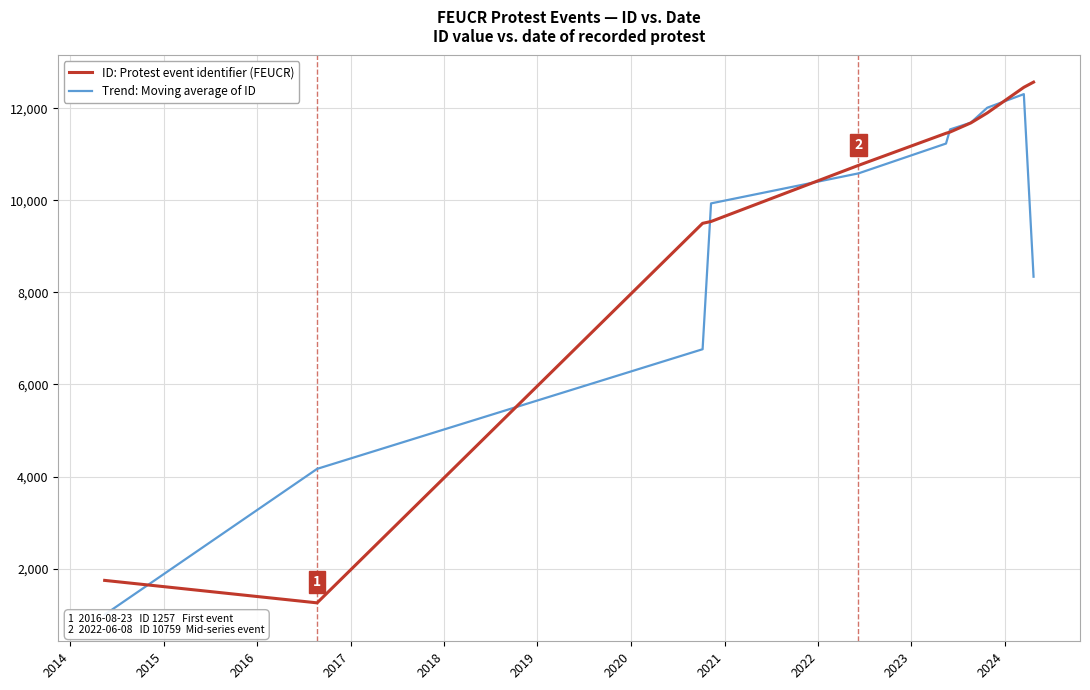

How many intersections are there between Trend: Moving average of ID and ID: Protest event identifier (FEUCR)?

6